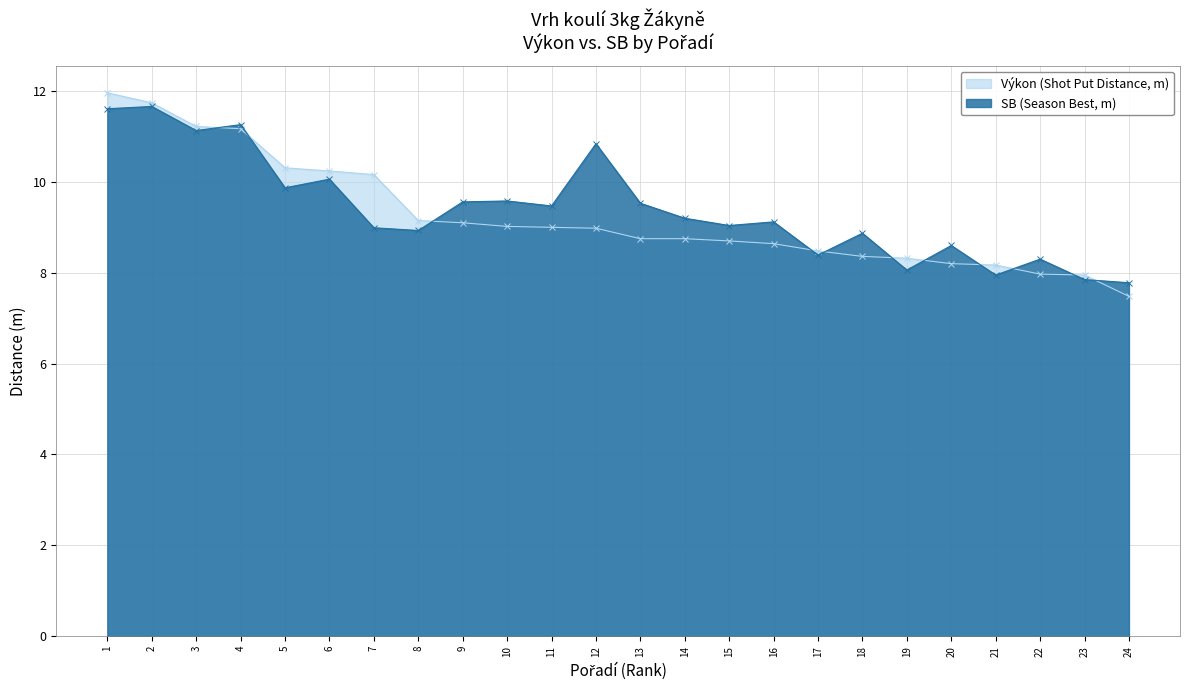

Reading left to right, transcribe all the data shown in this chart.

Výkon (Shot Put Distance, m): 12.0	11.7	11.2	11.2	10.3	10.2	10.2	9.2	9.1	9.0	9.0	9.0	8.8	8.8	8.7	8.6	8.5	8.4	8.3	8.2	8.2	8.0	8.0	7.5
SB (Season Best, m): 11.6	11.7	11.1	11.3	9.9	10.1	9.0	8.9	9.6	9.6	9.5	10.8	9.5	9.2	9.0	9.1	8.4	8.9	8.1	8.6	8.0	8.3	7.8	7.8